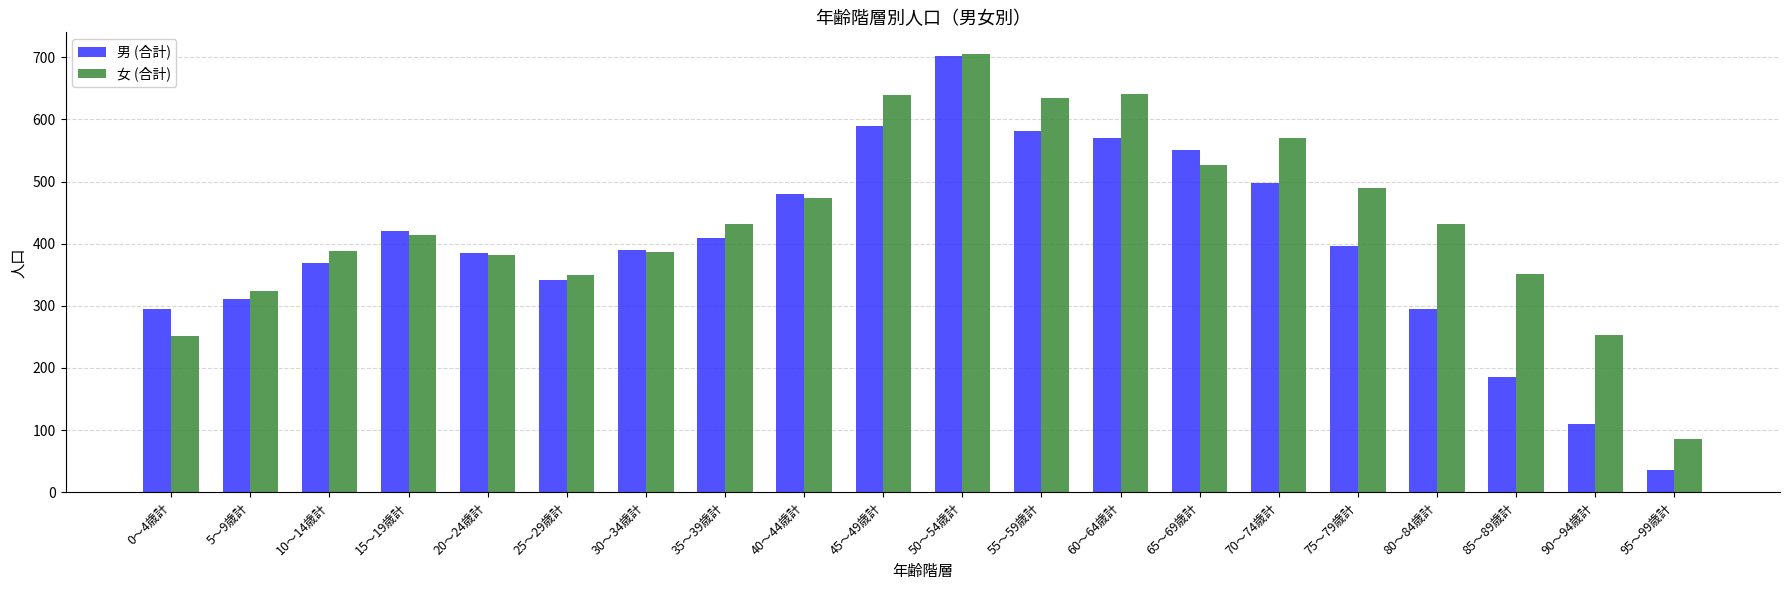

How many groups of bars are there?

20